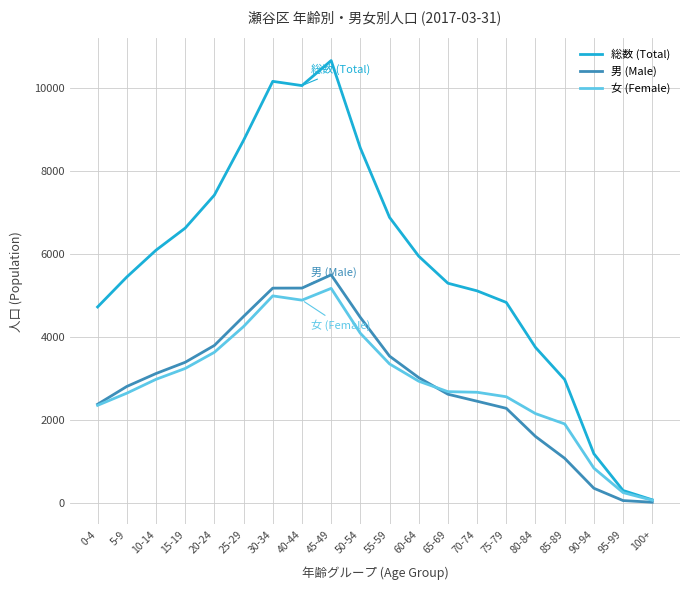

Is the value of 男 (Male) at 55-59 greater than the value of 総数 (Total) at 70-74?

No